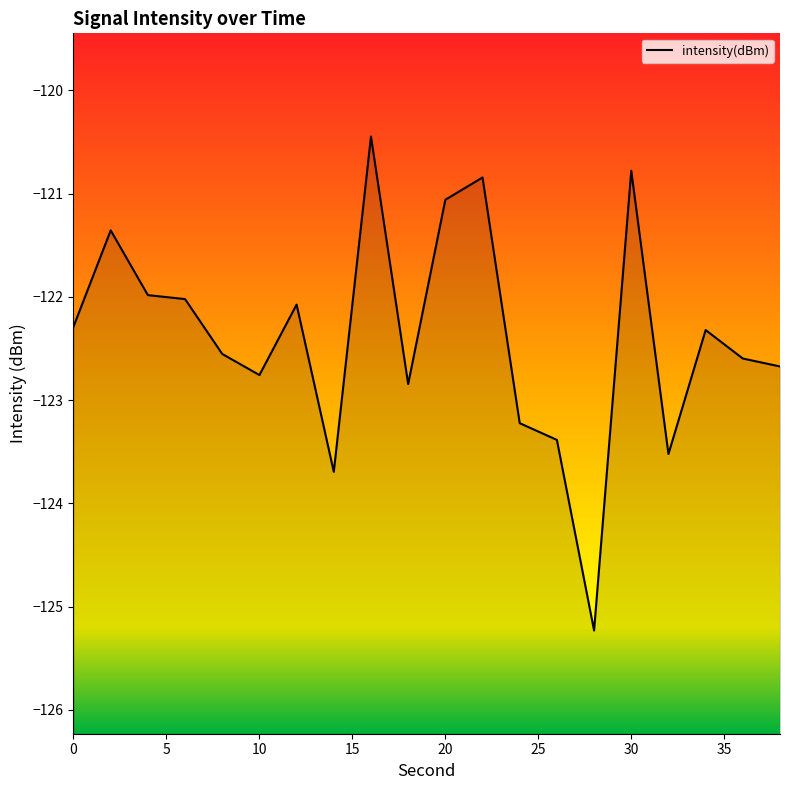

What is the sum of the values at 30 and 28?

-246.0